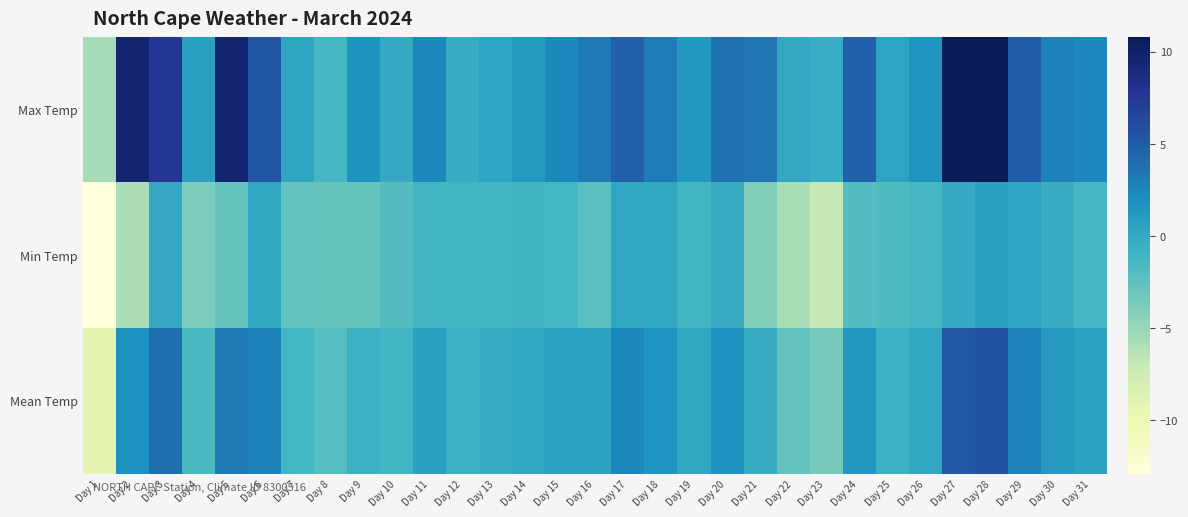

Reading right to left, what are all the values shown in this chart?

Max Temp: Day 31=2.4	Day 30=2.8	Day 29=4.9	Day 28=10.8	Day 27=10.8	Day 26=1.6	Day 25=0.4	Day 24=4.6	Day 23=-0.4	Day 22=0.0	Day 21=3.5	Day 20=3.7	Day 19=1.3	Day 18=3.1	Day 17=4.6	Day 16=3.3	Day 15=2.4	Day 14=1.2	Day 13=0.4	Day 12=-0.3	Day 11=2.4	Day 10=-0.1	Day 9=1.7	Day 8=-1.4	Day 7=0.3	Day 6=5.4	Day 5=9.6	Day 4=0.7	Day 3=7.7	Day 2=9.6	Day 1=-5.6
Min Temp: Day 31=-1.4	Day 30=-0.3	Day 29=0.4	Day 28=0.7	Day 27=-0.1	Day 26=-1.3	Day 25=-1.7	Day 24=-2.0	Day 23=-6.9	Day 22=-5.7	Day 21=-4.1	Day 20=-0.3	Day 19=-1.1	Day 18=0.1	Day 17=0.2	Day 16=-2.3	Day 15=-1.2	Day 14=-0.9	Day 13=-1.0	Day 12=-1.1	Day 11=-1.1	Day 10=-2.0	Day 9=-2.9	Day 8=-2.9	Day 7=-2.8	Day 6=0.2	Day 5=-2.9	Day 4=-3.9	Day 3=0.0	Day 2=-5.8	Day 1=-12.9
Mean Temp: Day 31=0.5	Day 30=1.2	Day 29=2.7	Day 28=5.7	Day 27=5.3	Day 26=0.1	Day 25=-0.7	Day 24=1.3	Day 23=-3.7	Day 22=-2.8	Day 21=-0.3	Day 20=1.7	Day 19=0.1	Day 18=1.6	Day 17=2.4	Day 16=0.5	Day 15=0.6	Day 14=0.2	Day 13=-0.3	Day 12=-0.7	Day 11=0.7	Day 10=-1.0	Day 9=-0.6	Day 8=-2.1	Day 7=-1.2	Day 6=2.8	Day 5=3.3	Day 4=-1.6	Day 3=3.8	Day 2=1.9	Day 1=-9.2